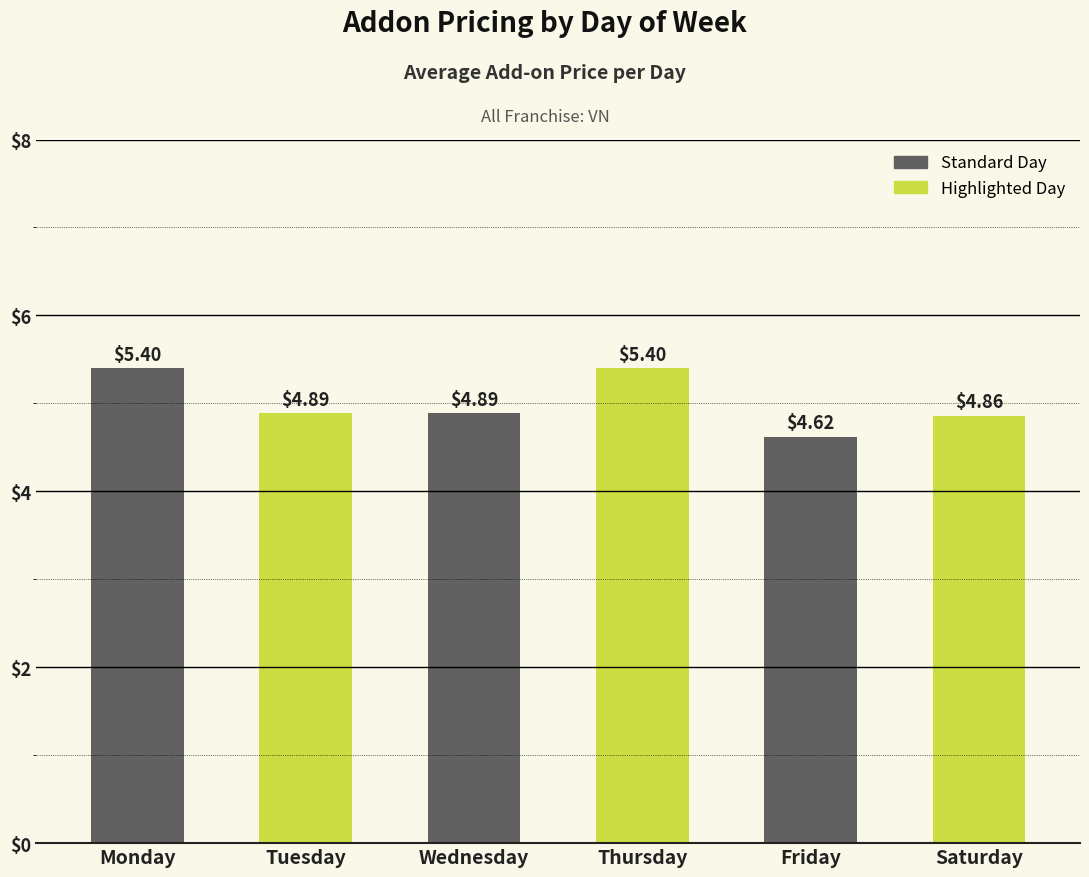

What is the ratio of the value at Thursday to the value at Wednesday?

1.1